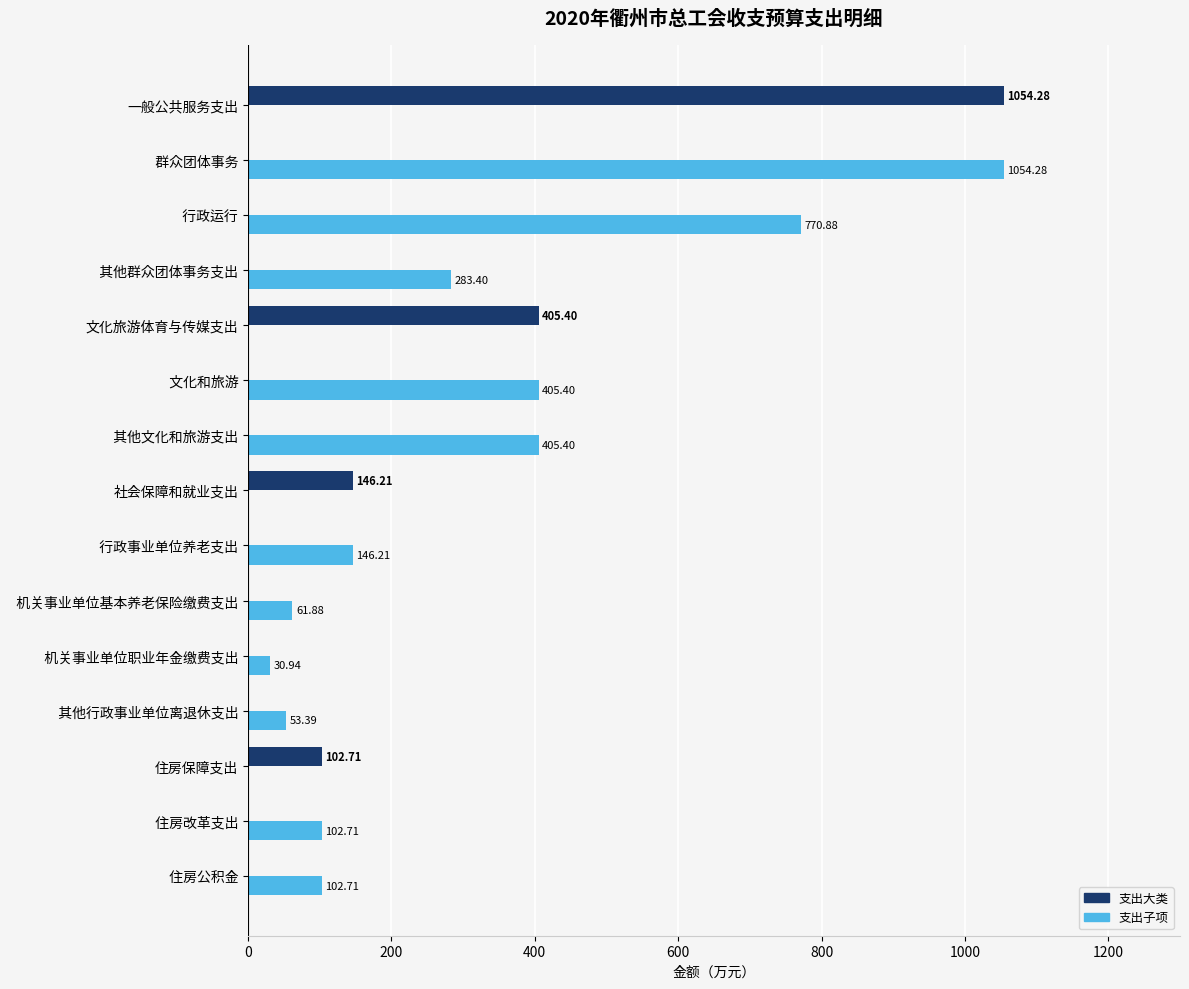

What is the sum of all 支出大类 values?

1708.6